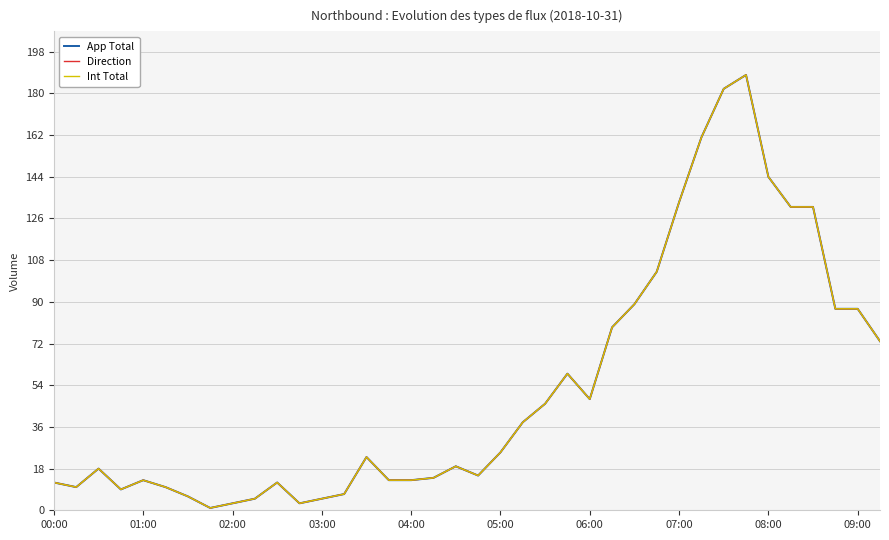

What is the value of the Direction point at the 34th from the left?

131